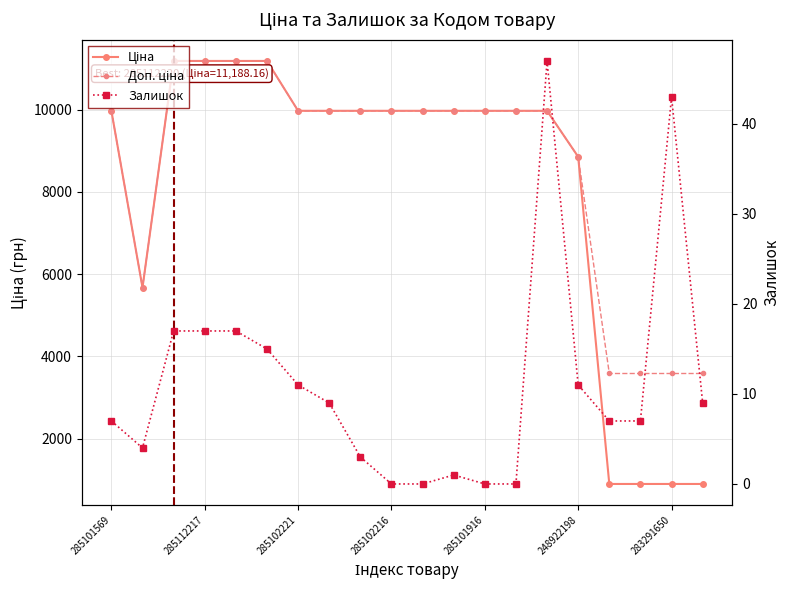

True or false: Ціна and Залишок cross at least once.

False